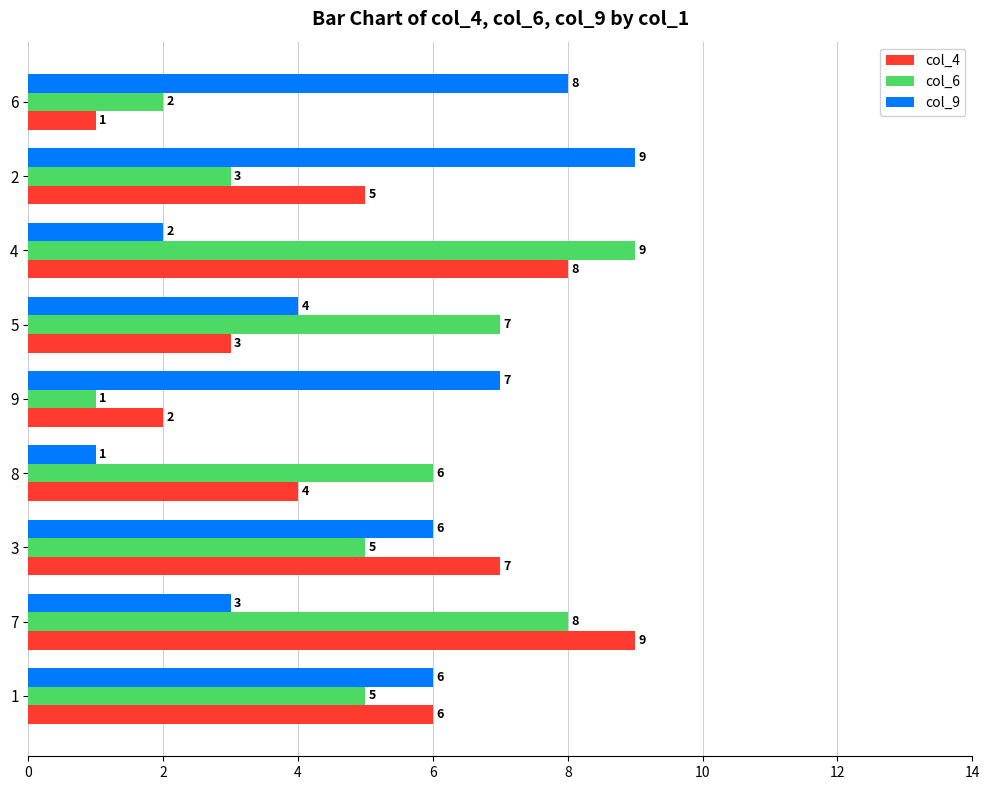

What is the difference between the highest and lowest values at 7?

6